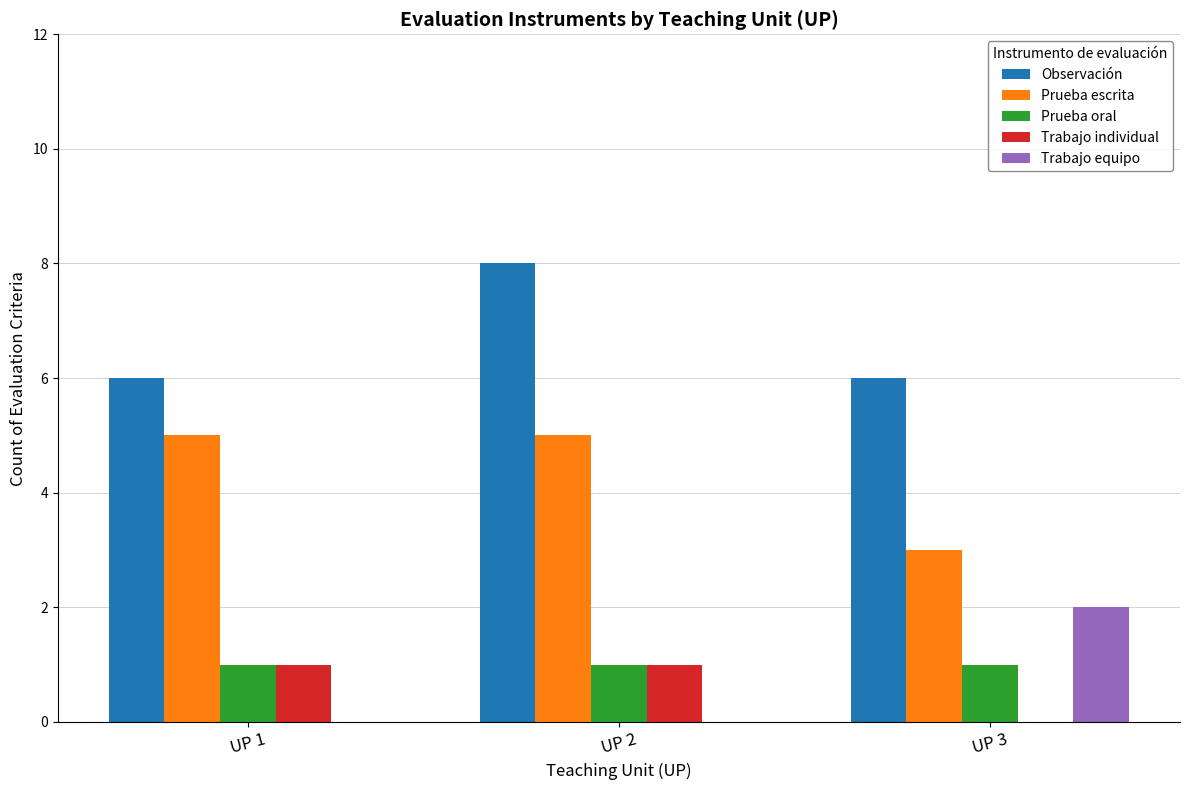

At which category does the chart reach its peak across all series?

UP 2